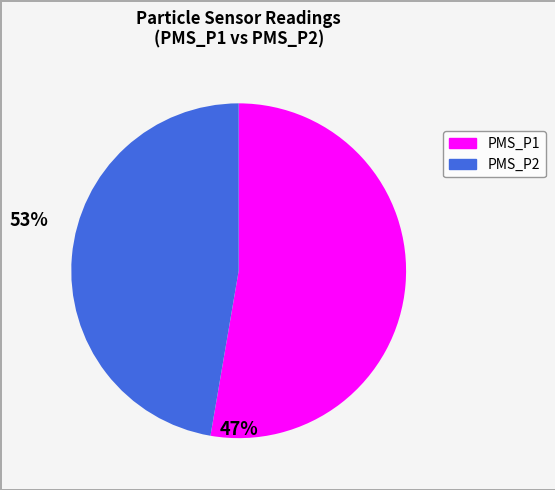

How many segments does this pie chart have?

2